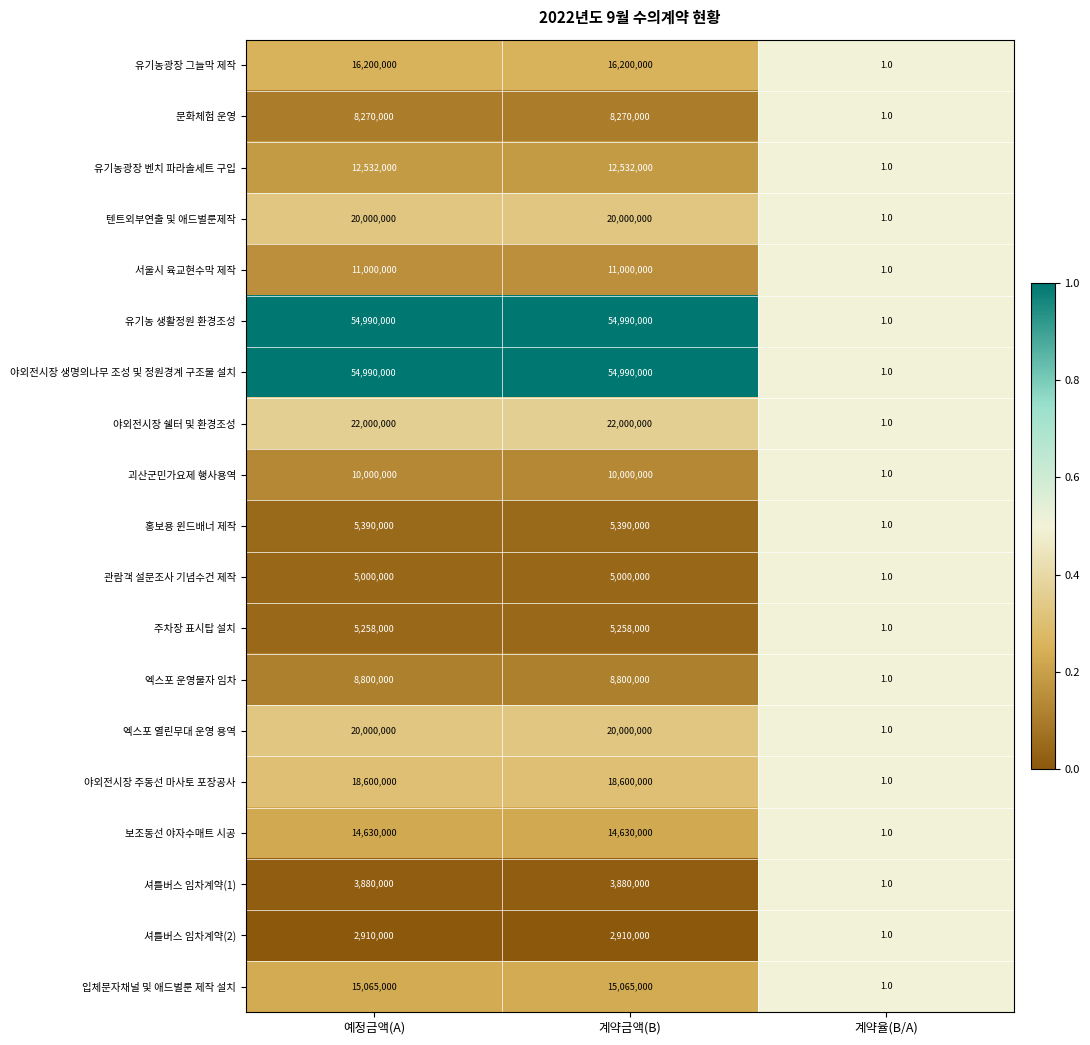

How many distinct data groups are displayed?

19